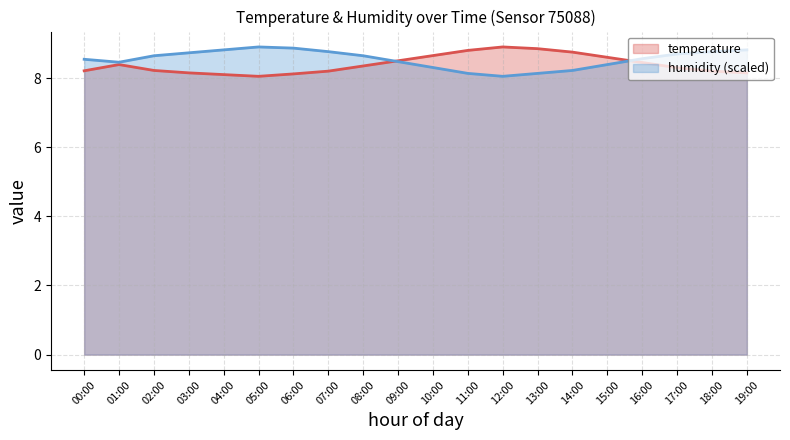

After their last crossing, which series has the higher values: humidity or temperature?

humidity